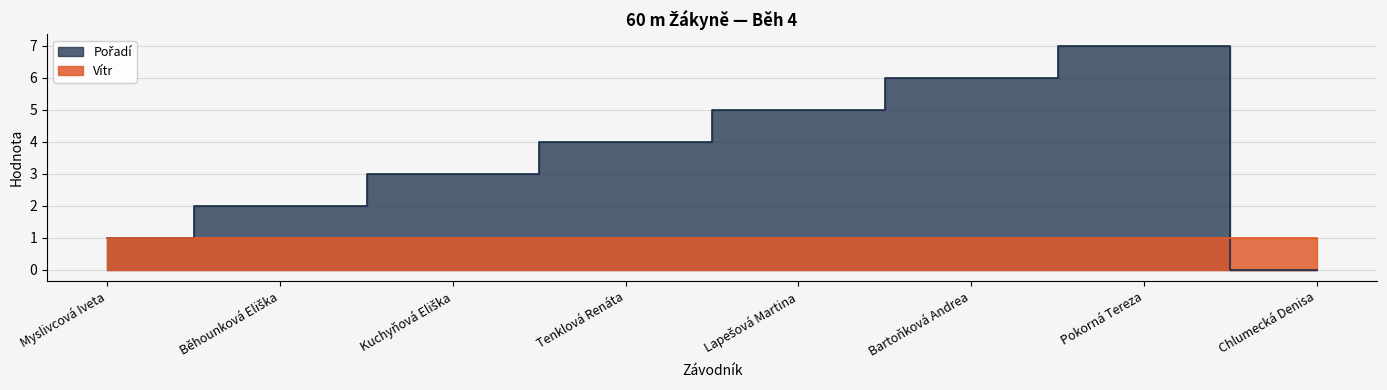

What is the approximate value at Myslivcová Iveta?

1